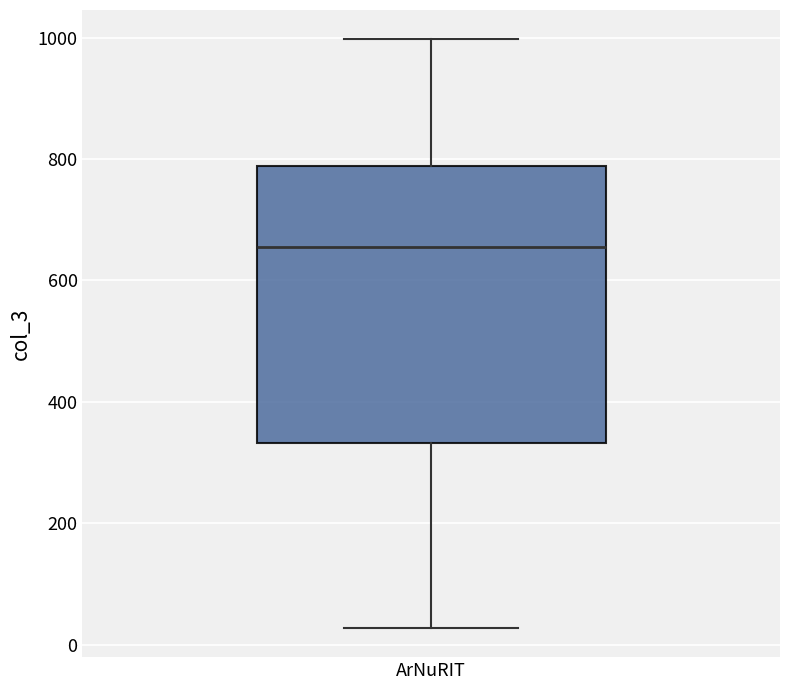

Transcribe this box plot: give where the median line is, the range the box spans, and where the two whiskers end, as read against the y-axis. The values are not printed on the chart, so give them approximately, as read against the axis.

median 660, box 340 to 780, whiskers 20 to 1000